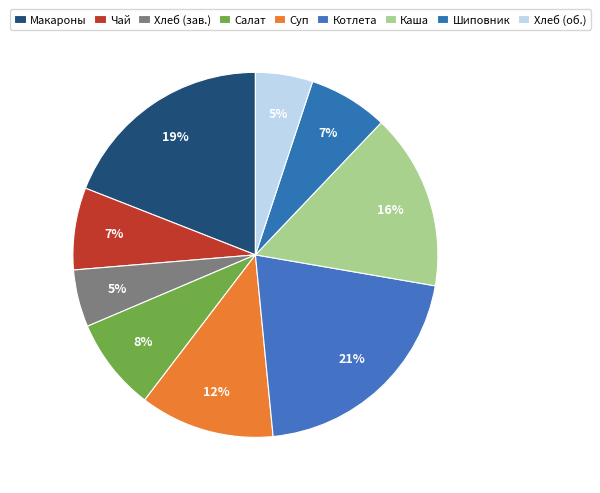

What is the smallest slice in the pie chart?

хлеб пшеничный (завтрак)